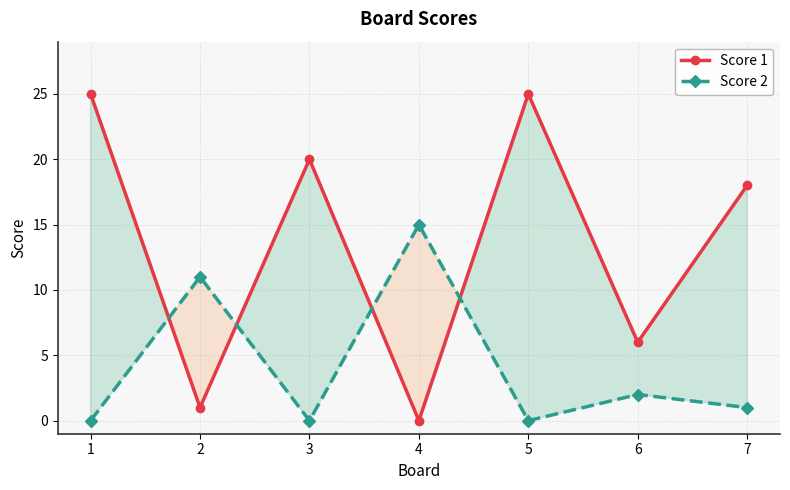

True or false: Score 1 has a value of 25 at 1.

True